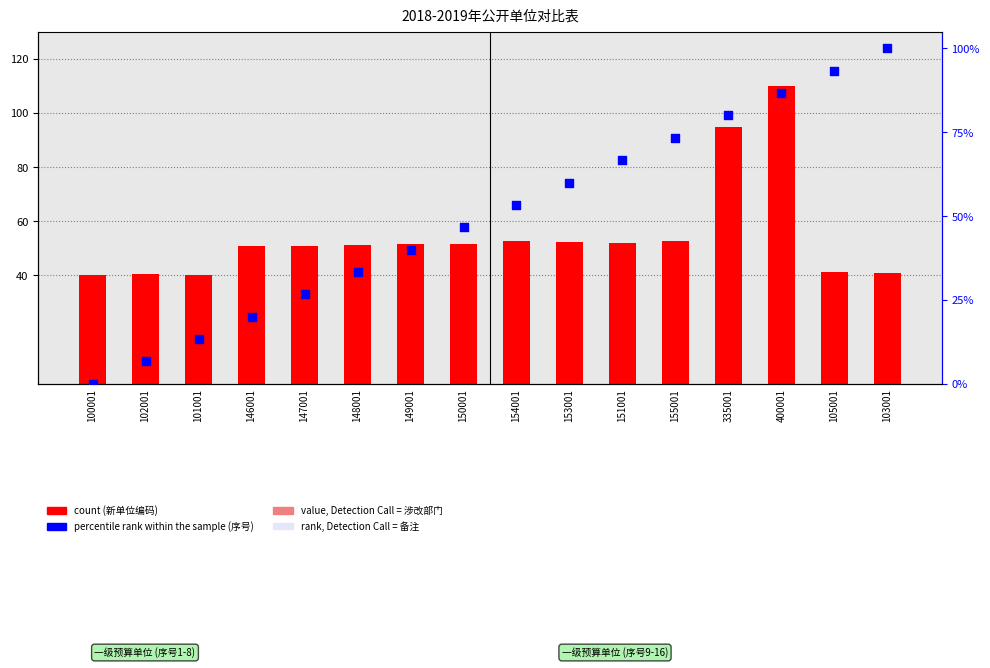

At how many categories does at least one series exceed 106?

1